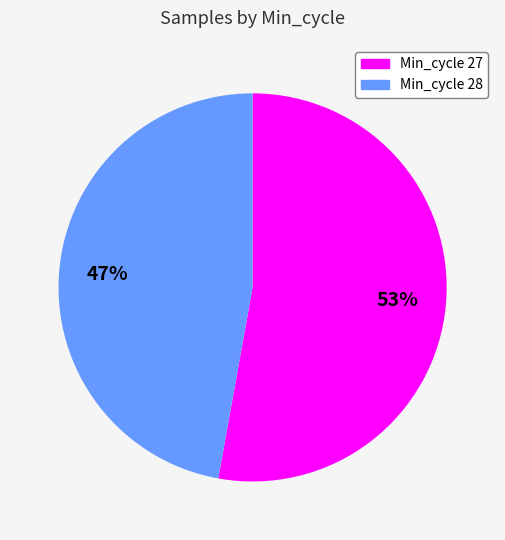

To the nearest percent, what is the average slice percentage?

50%